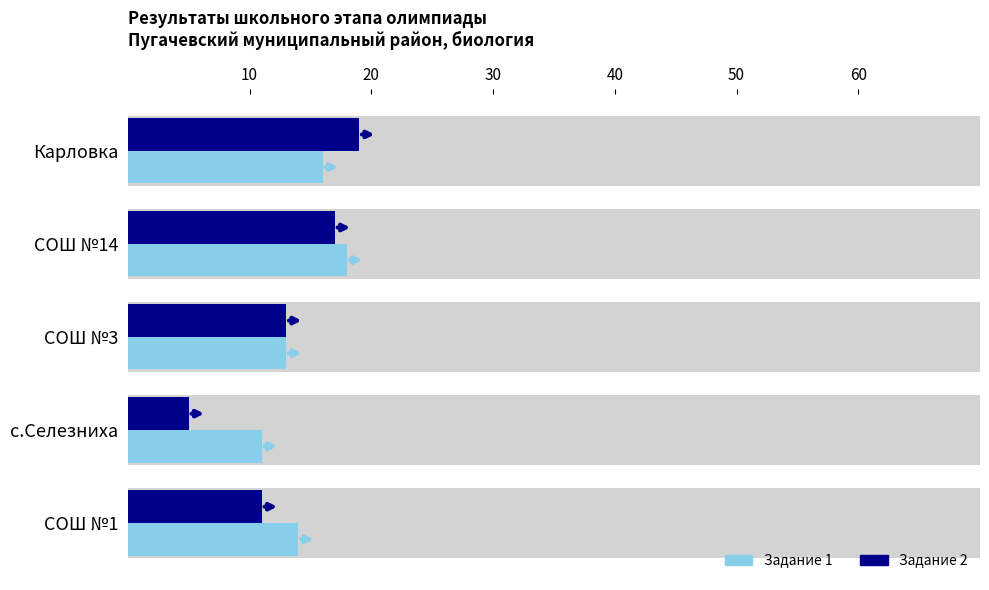

List the series in order of their peak value, lowest first.

Задание 1, Задание 2